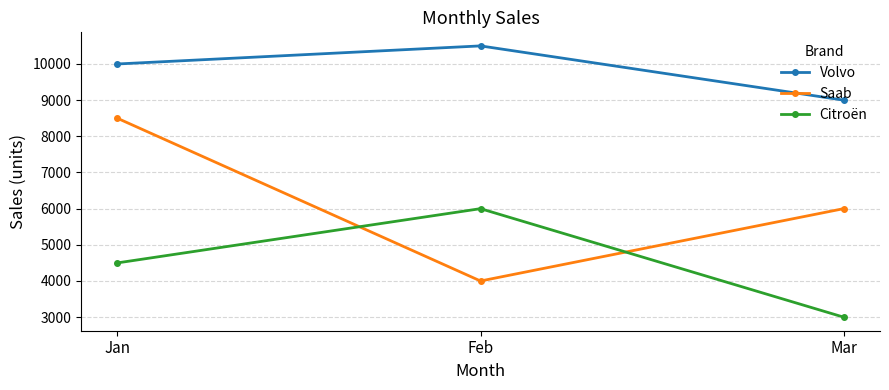

Which label corresponds to the largest value in the chart?

Feb